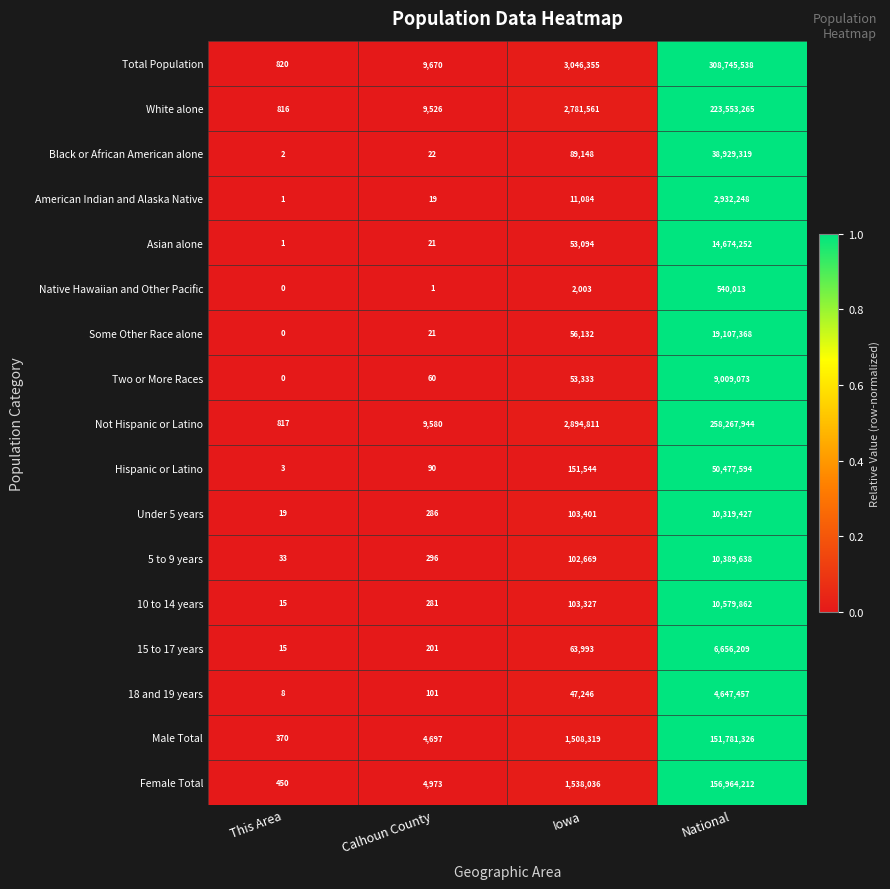

Between Calhoun County and Iowa, which series saw the biggest shift?

Total Population